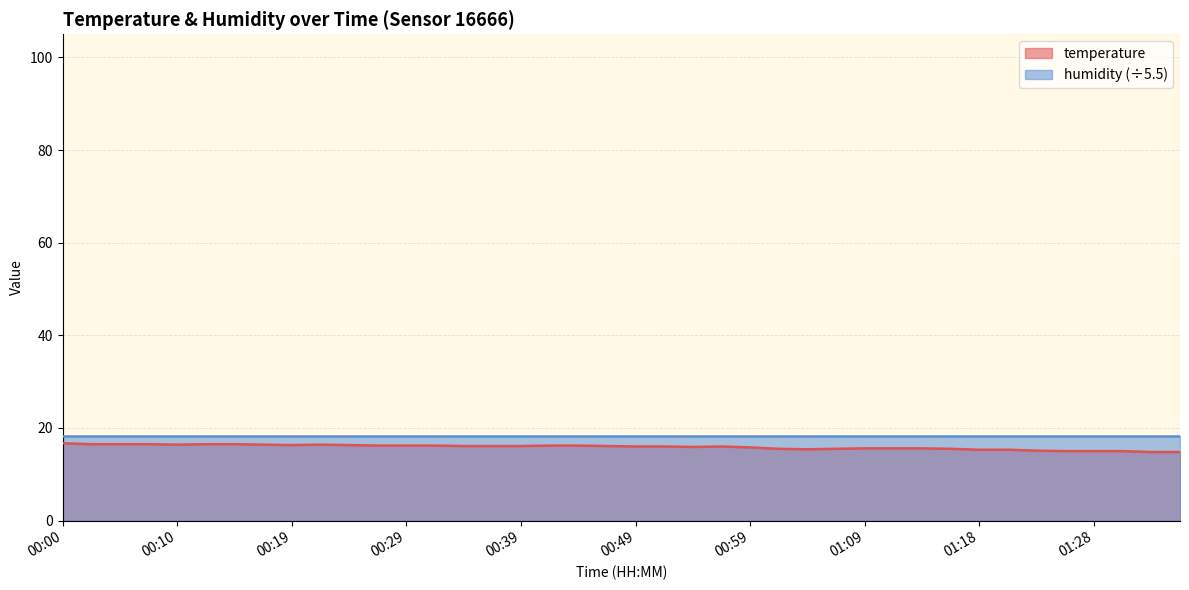

List the labels in order of value, largest first.

00:00, 00:02, 00:05, 00:07, 00:12, 00:14, 00:10, 00:17, 00:22, 00:19, 00:24, 00:27, 00:29, 00:32, 00:41, 00:44, 00:34, 00:36, 00:39, 00:46, 00:49, 00:51, 00:56, 00:54, 00:59, 01:09, 01:11, 01:13, 01:01, 01:06, 01:16, 01:04, 01:18, 01:21, 01:23, 01:26, 01:28, 01:31, 01:33, 01:36